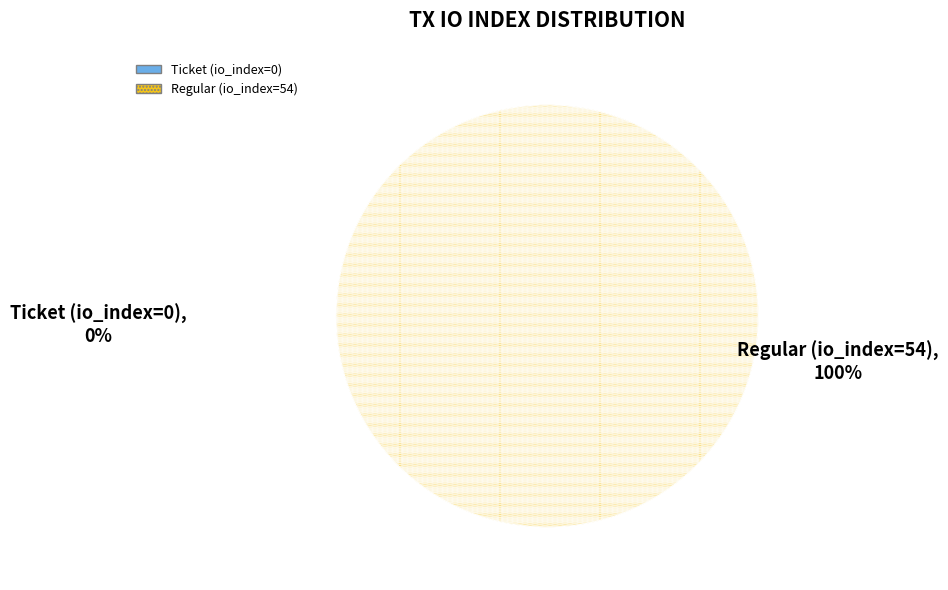

Count the number of slices in the pie.

2